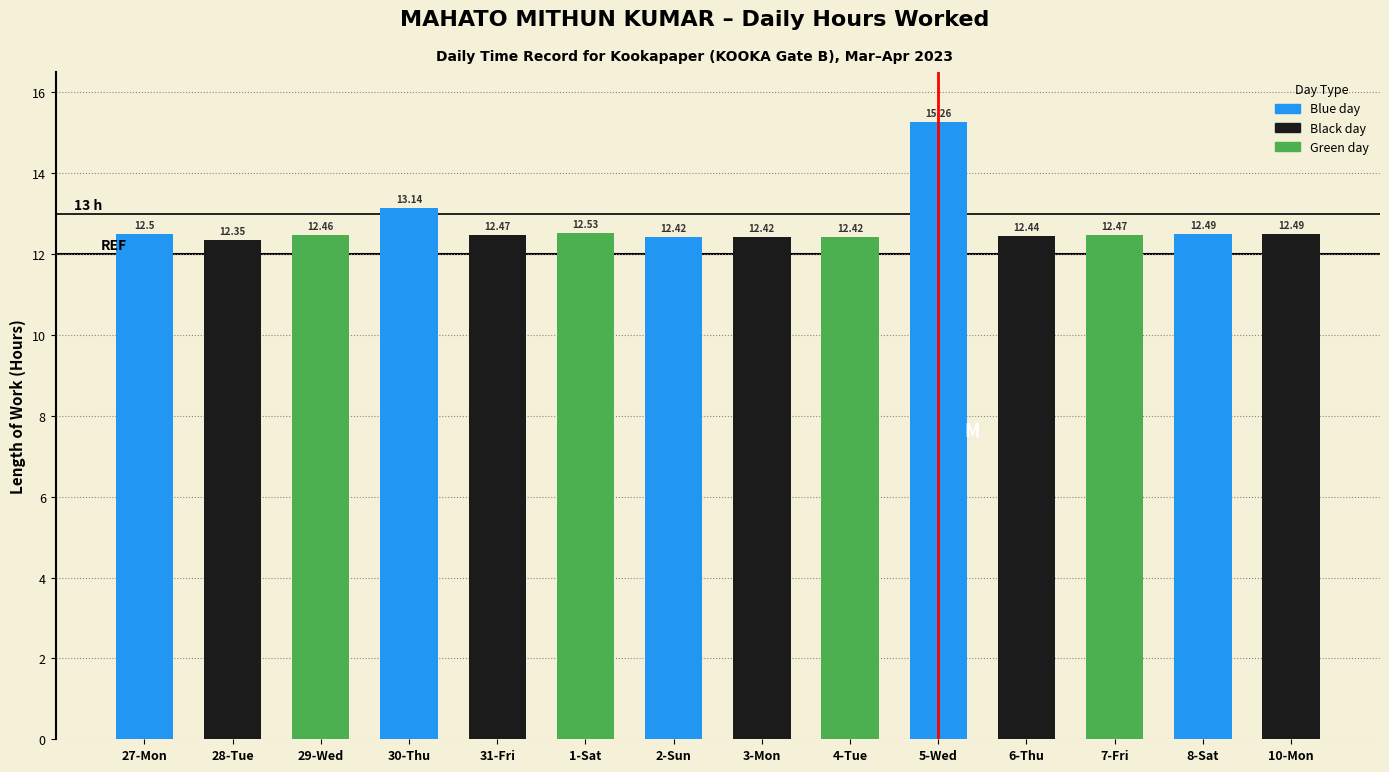

How many bars are there in total?

14